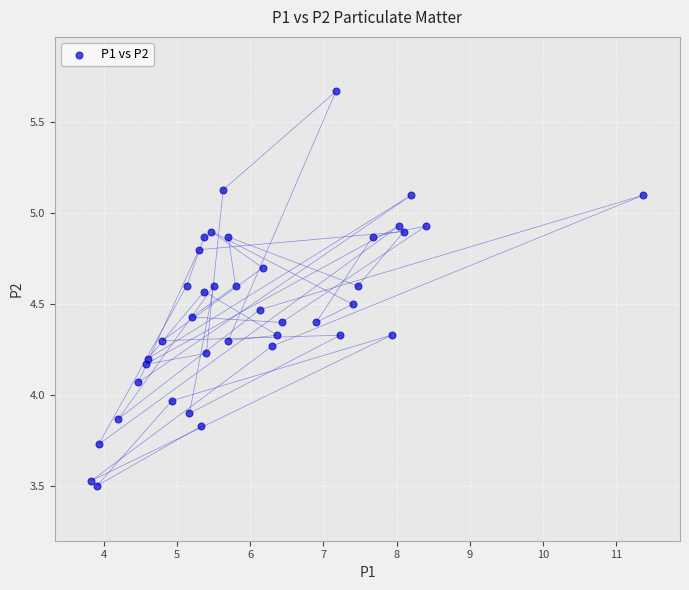

What is the range of X values (max minus min)?

7.5